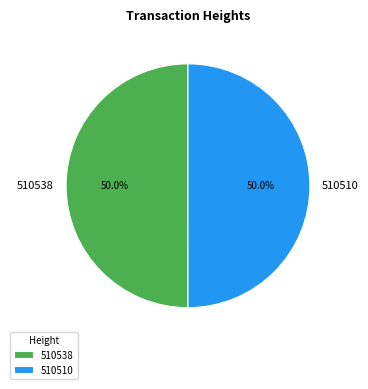

To the nearest percent, what portion does 510510 represent?

50%